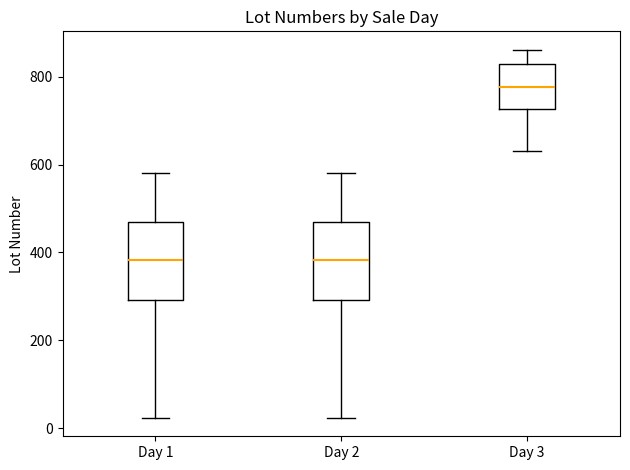

Reading left to right, transcribe this box plot: for each box, give where its median line is, the range the box spans, and where its two whiskers end, as read against the y-axis. The values are not printed on the chart, so give them approximately, as read against the axis.

Day 1: median 380, box 300 to 460, whiskers 20 to 580
Day 2: median 380, box 300 to 460, whiskers 20 to 580
Day 3: median 780, box 720 to 820, whiskers 640 to 860